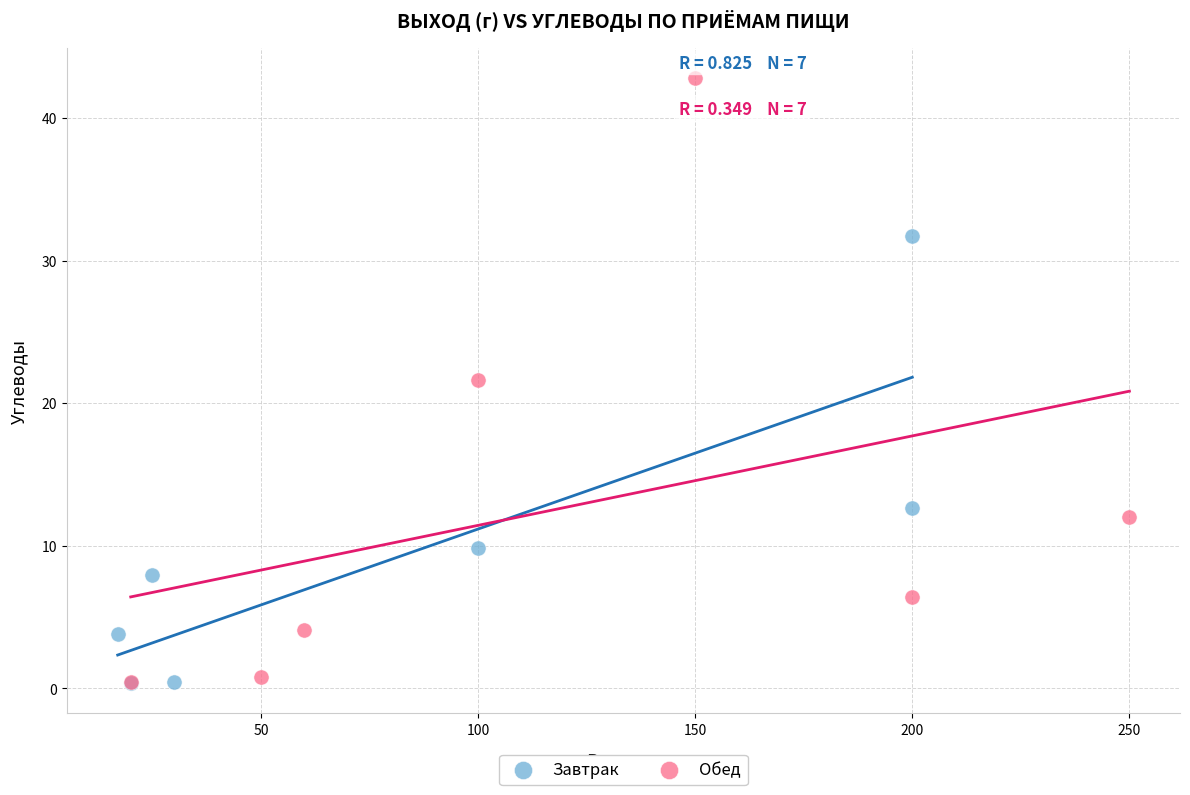

Which series reaches the maximum Y coordinate?

Обед